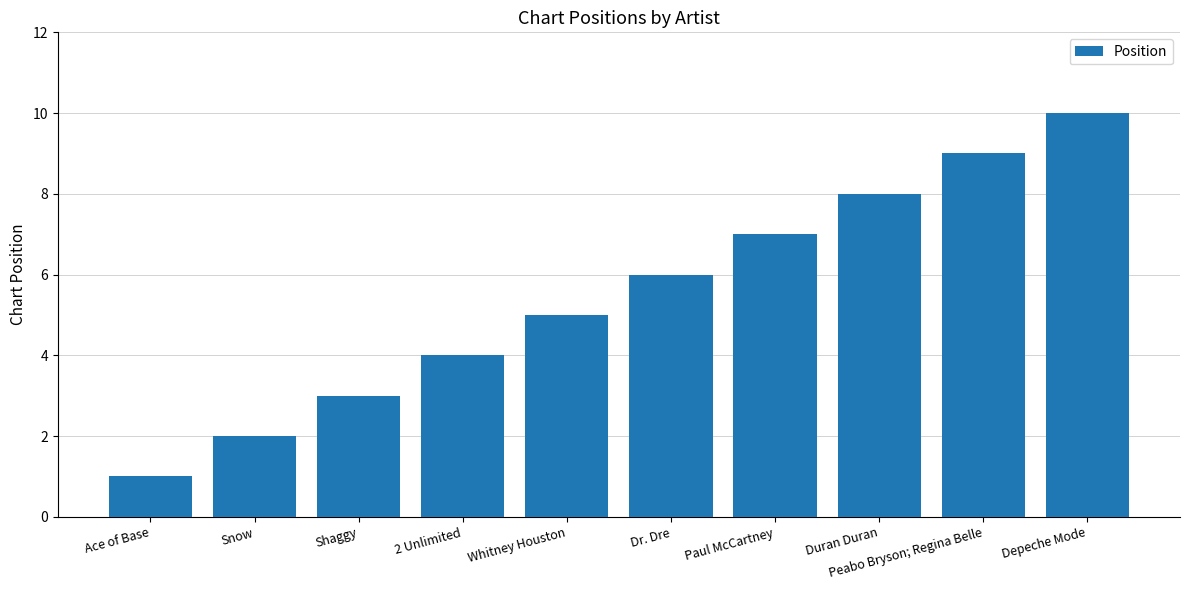

What is the change in value from 2 Unlimited to Paul McCartney?

+3